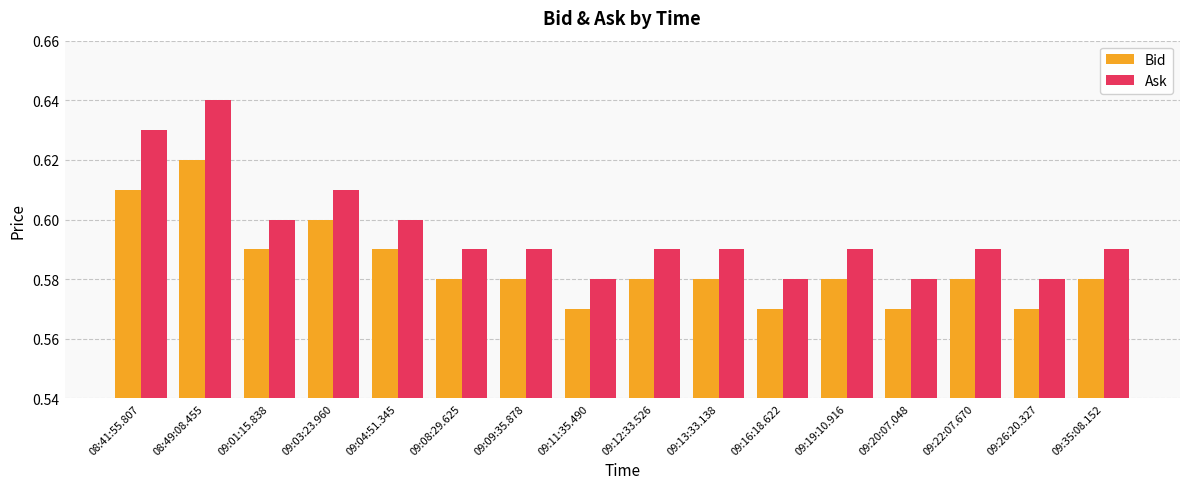

How many bars are there in total?

32